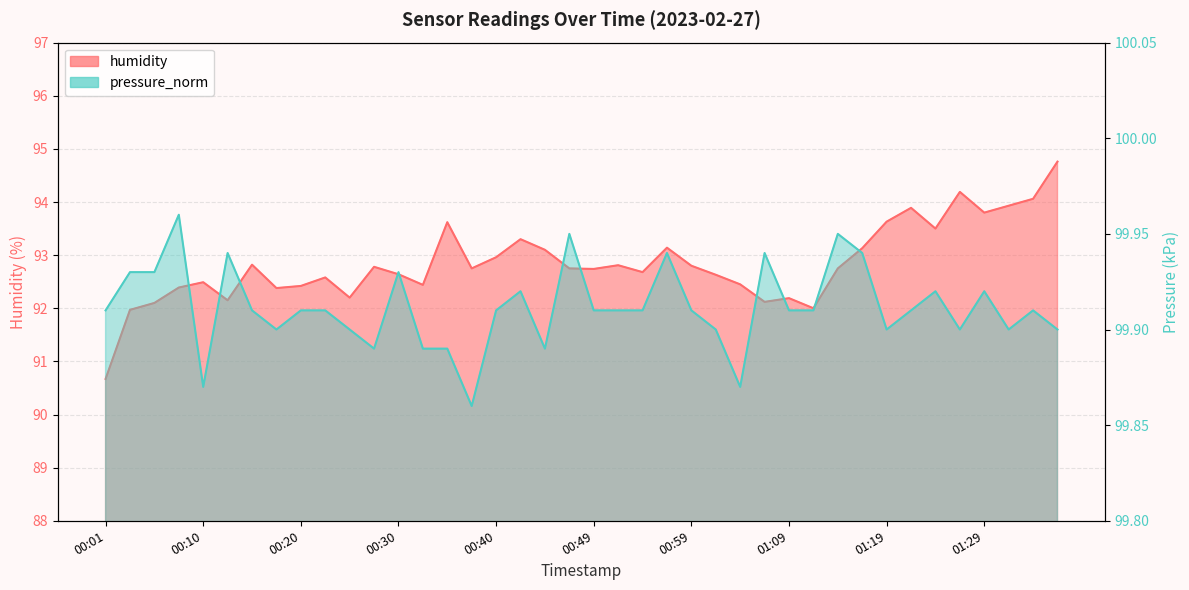

What position from the left is 00:32?

14